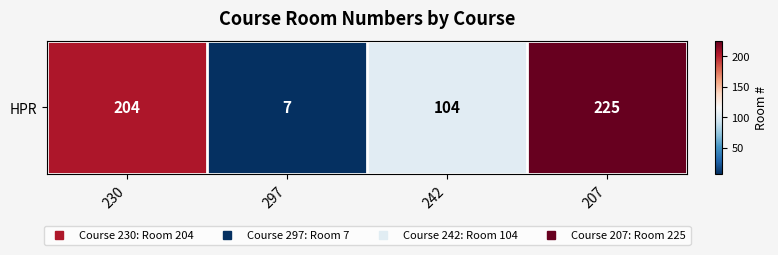

Which label corresponds to the smallest value in the chart?

297